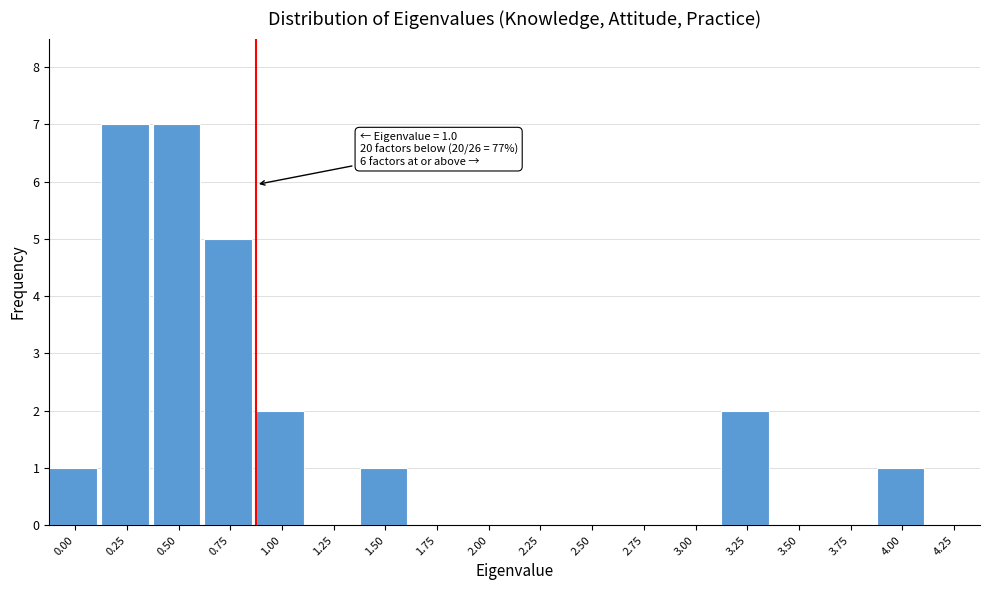

Reading left to right, transcribe all the data shown in this chart.

0.00=1	0.25=7	0.50=7	0.75=5	1.00=2	1.25=0	1.50=1	1.75=0	2.00=0	2.25=0	2.50=0	2.75=0	3.00=0	3.25=2	3.50=0	3.75=0	4.00=1	4.25=0